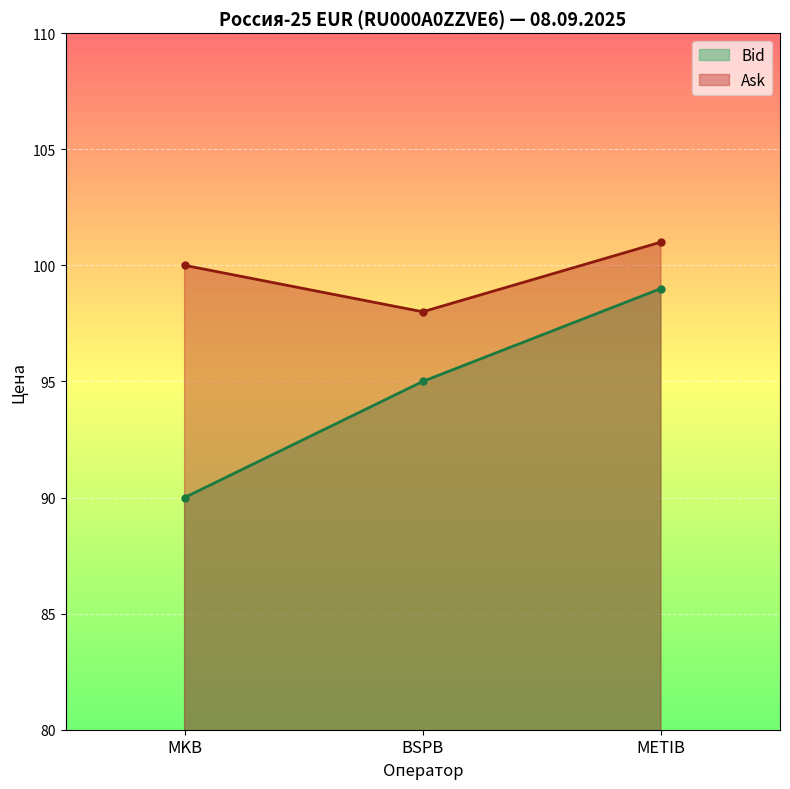

Which series has the widest spread of values?

Bid